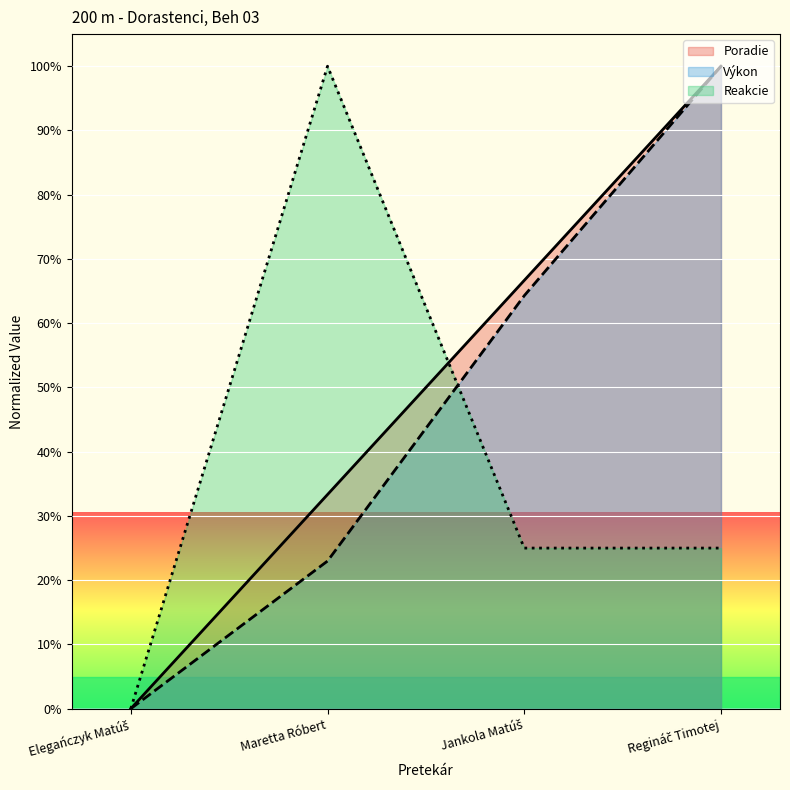

What is the difference between the second highest and second lowest values in the Poradie series?

33.3